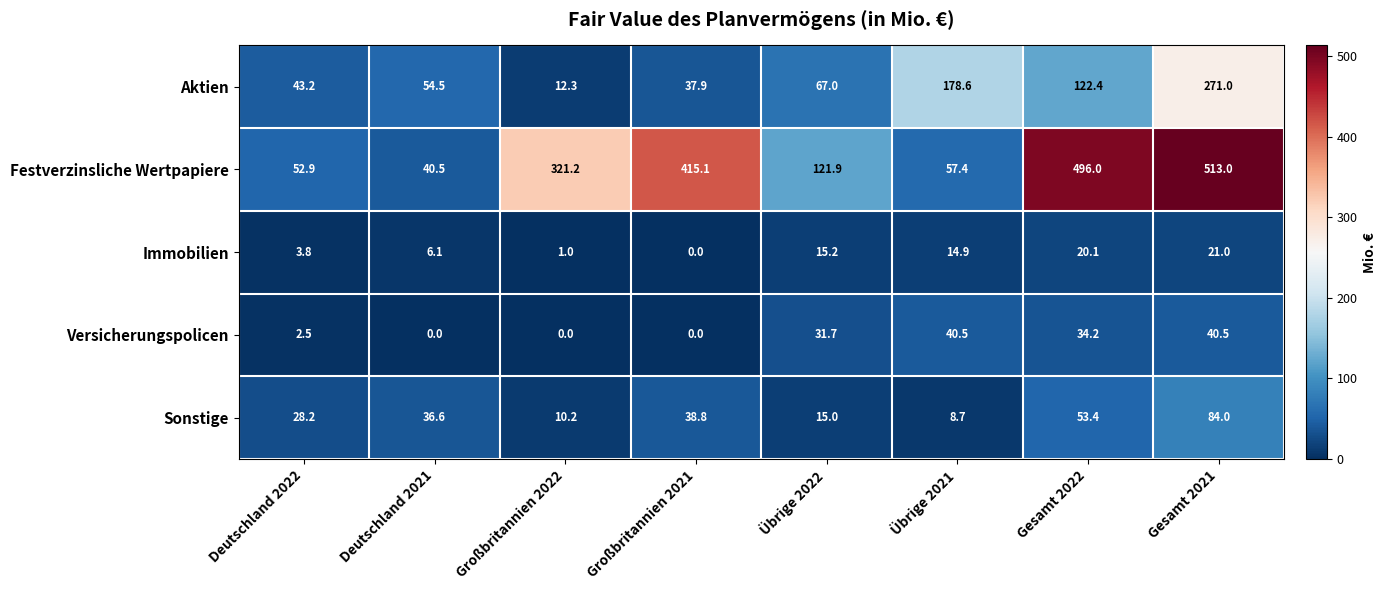

At which label does Immobilien reach its peak?

Gesamt 2021